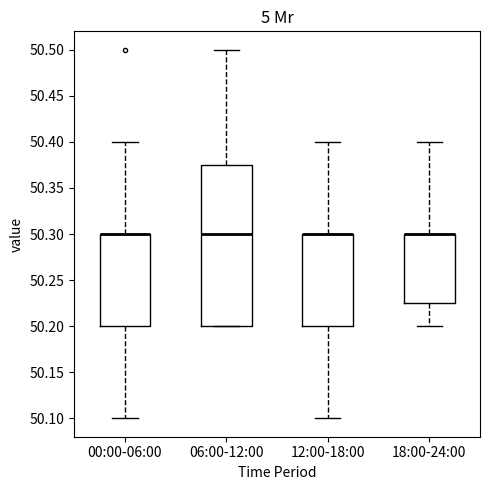

Reading left to right, transcribe this box plot: for each box, give where its median line is, the range the box spans, and where its two whiskers end, as read against the y-axis. The values are not printed on the chart, so give them approximately, as read against the axis.

00:00-06:00: median 50.300 (drawn on the box's upper edge), box 50.200 to 50.300, whiskers 50.100 to 50.400
06:00-12:00: median 50.300, box 50.200 to 50.375, whiskers 50.200 to 50.500
12:00-18:00: median 50.300 (drawn on the box's upper edge), box 50.200 to 50.300, whiskers 50.100 to 50.400
18:00-24:00: median 50.300 (drawn on the box's upper edge), box 50.225 to 50.300, whiskers 50.200 to 50.400